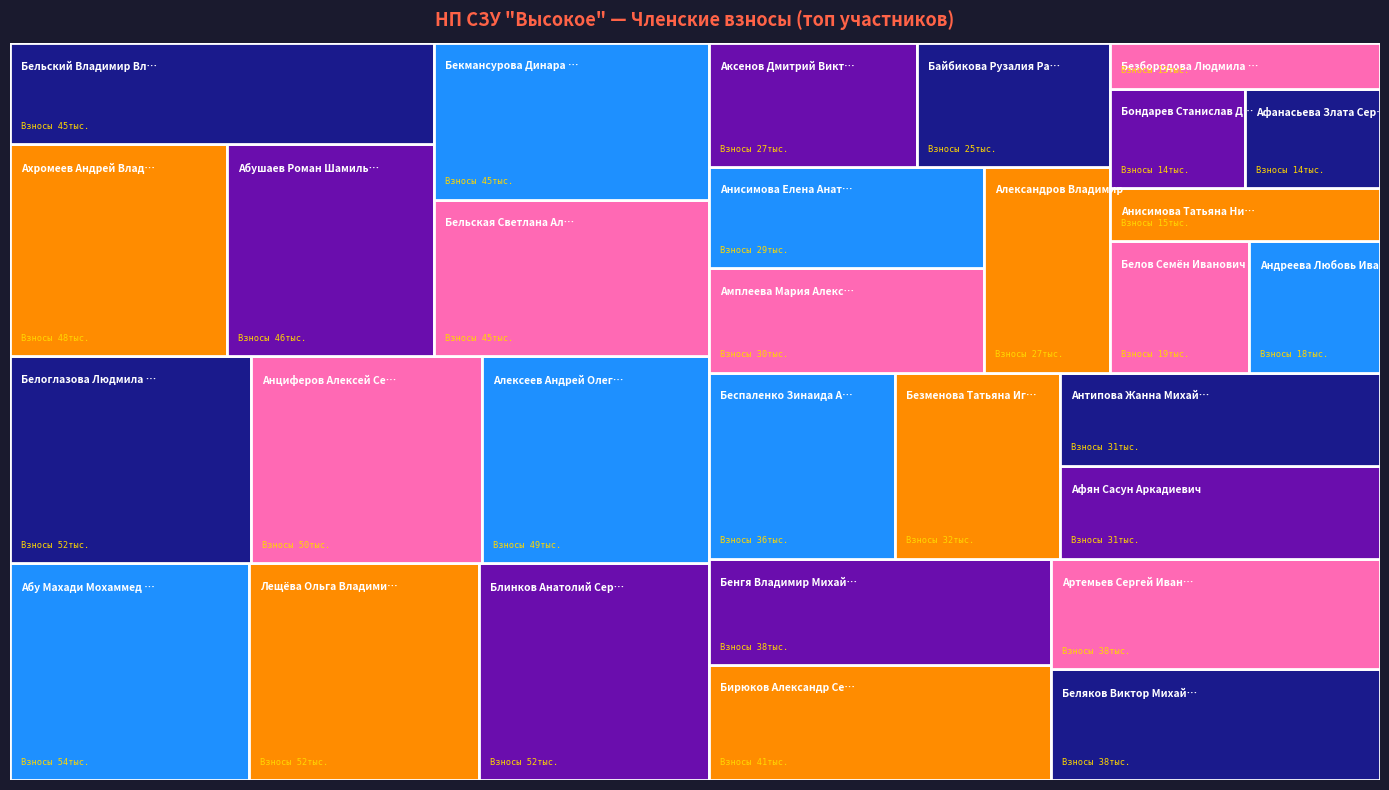

Reading right to left, transcribe all the data shown in this chart.

Бондарев Станислав Дмитриевич=14000	Блинков Анатолий Сергеевич=52000	Бирюков Александр Сергеевич=41000	Беспаленко Зинаида Александровна=36000	Бенгя Владимир Михайлович=38000	Беляков Виктор Михайлович=38000	Бельский Владимир Владимирович=45000	Бельская Светлана Александровна=45000	Белоглазова Людмила Ивановна=52000	Белов Семён Иванович=19000	Бекмансурова Динара Василевна=45000	Безменова Татьяна Игоревна=32000	Безбородова Людмила Михайловна=13000	Лещёва Ольга Владимировна=52000	Байбикова Рузалия Равилевна=25000	Ахромеев Андрей Владимирович=48000	Афян Сасун Аркадиевич=31000	Афанасьева Злата Сергеевна=14000	Артемьев Сергей Иванович=38000	Анциферов Алексей Сергеевич=50000	Антипова Жанна Михайловна=31000	Анисимова Елена Анатольевна=29000	Анисимова Татьяна Николаевна=15000	Андреева Любовь Ивановна=18000	Амплеева Мария Александровна=30000	Алексеев Андрей Олегович=49000	Александров Владимир Александрович=27000	Аксенов Дмитрий Викторович=27000	Абушаев Роман Шамильевич=46000	Абу Махади Мохаммед Ибрагим=54000